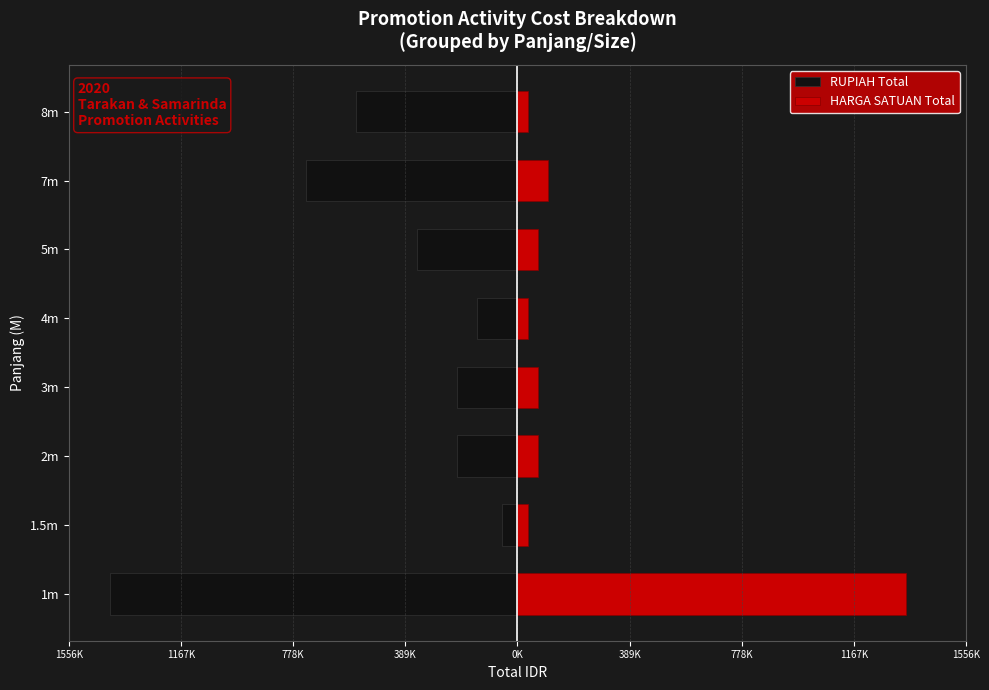

Between 8m and 1.5m, which is larger?

1.5m